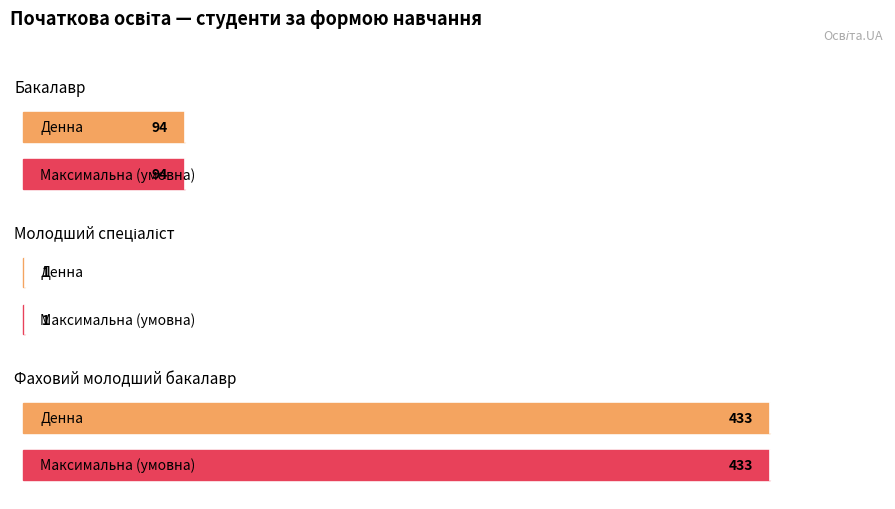

What is the label of the 2nd bar from the right?

Молодший спеціаліст